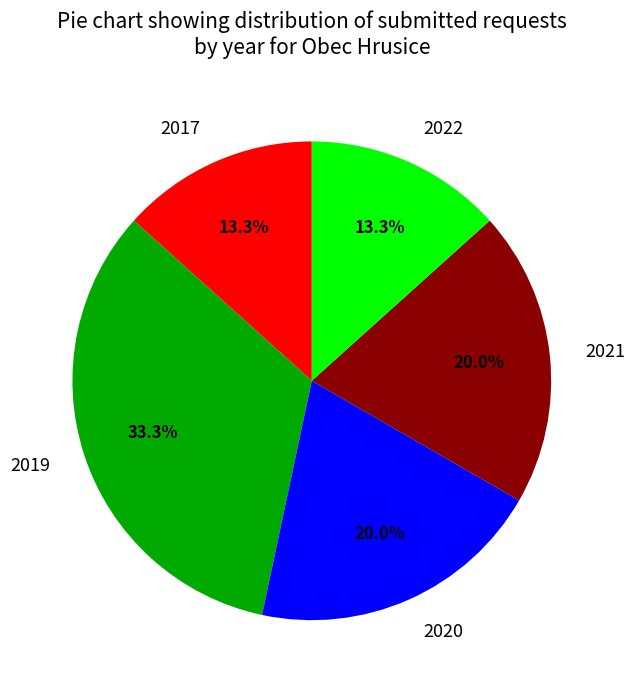

Combined, do 2021 and 2020 account for over 50%?

No